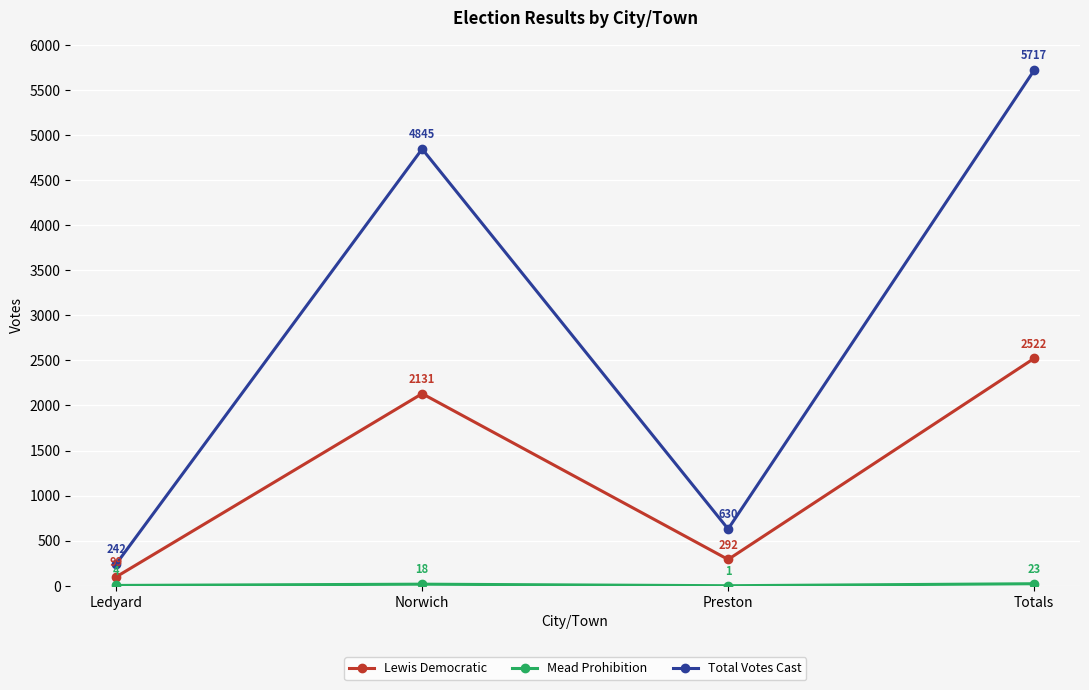

What is the average value of the Lewis Democratic series?

1261